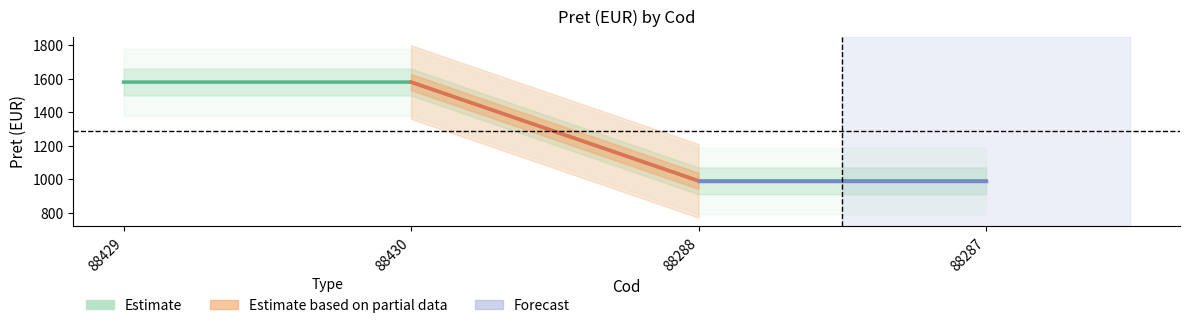

List the labels in order of value, smallest first.

88288, 88287, 88429, 88430